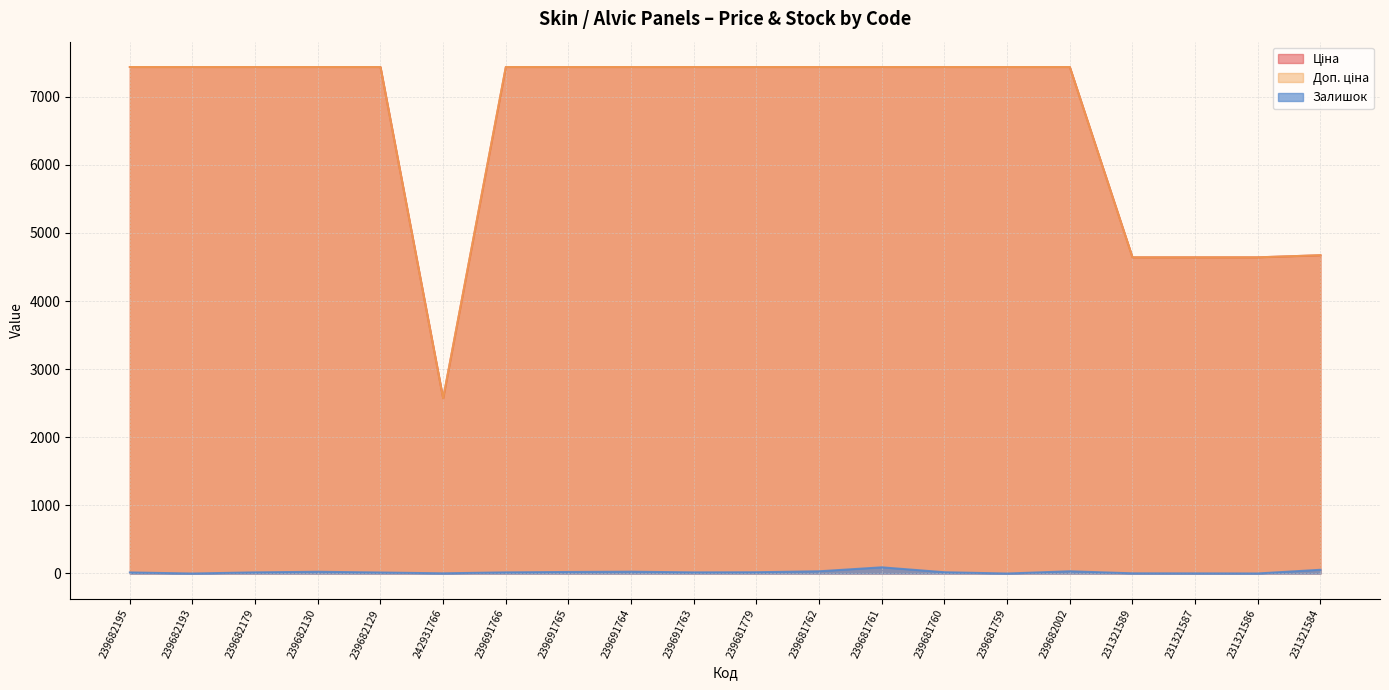

Does the chart display data point markers on the line(s)?

No